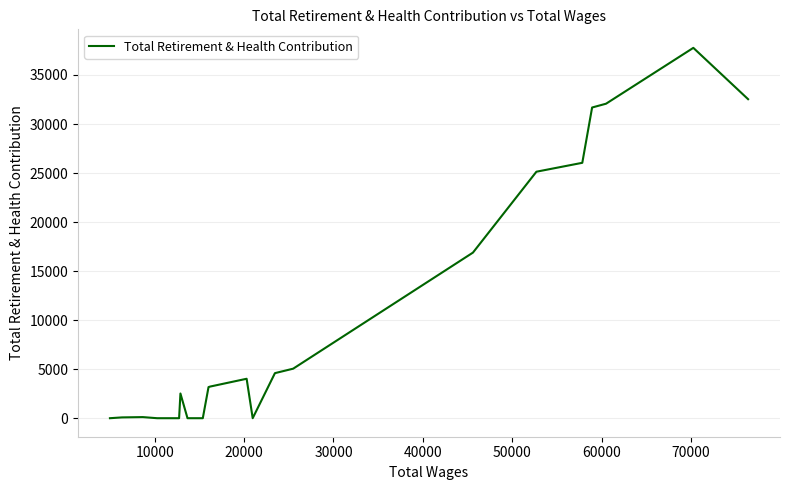

What is the maximum value shown in the chart?

37765